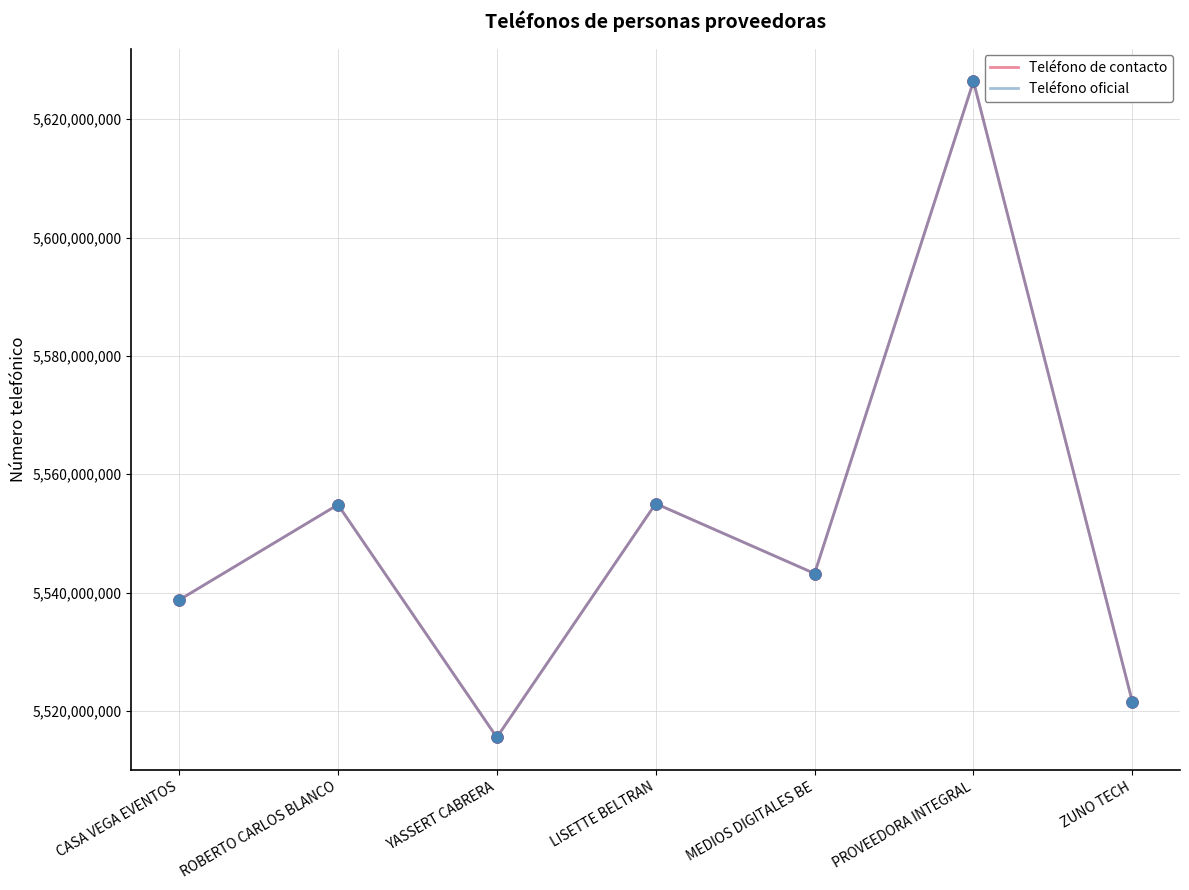

Is this an area chart (filled region under the line)?

No